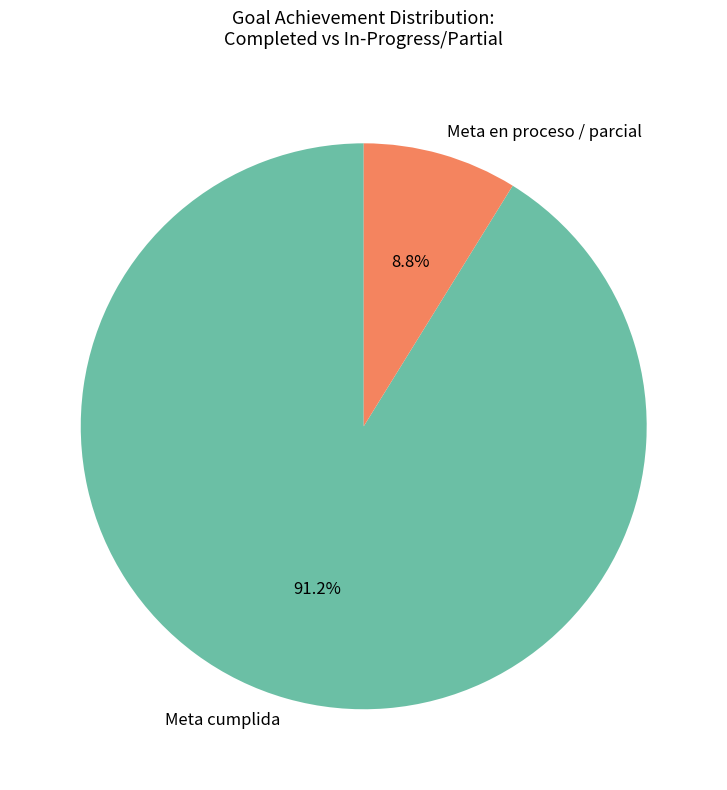

Which slice represents more than half of the pie?

Meta cumplida